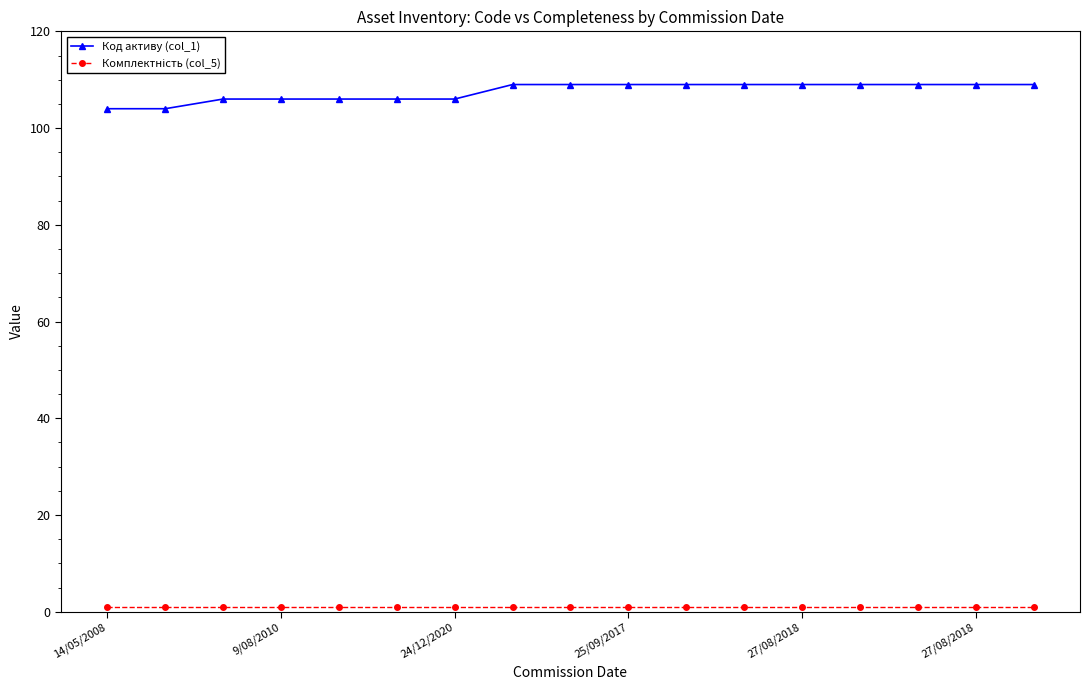

Which series has the widest spread of values?

Код активу (col_1)